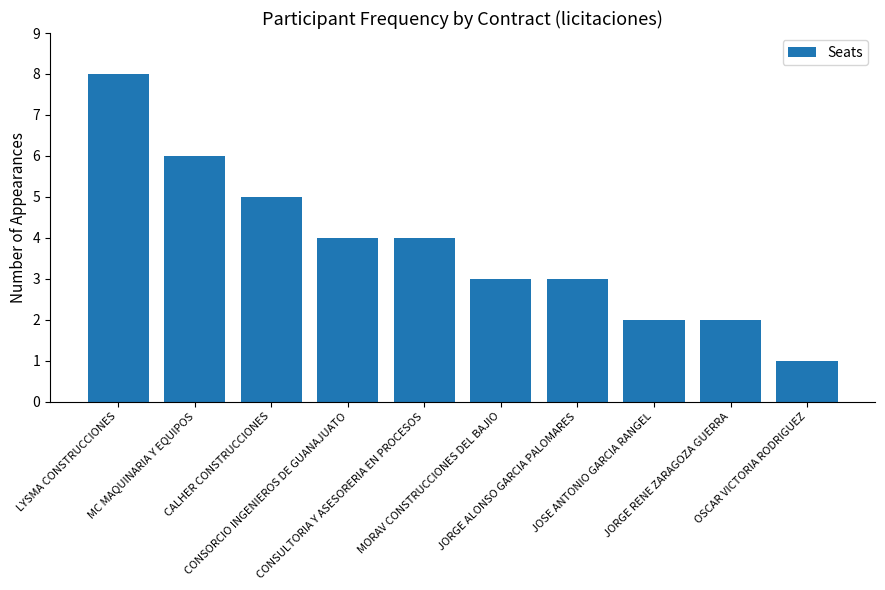

How many data points are less than 4?

5